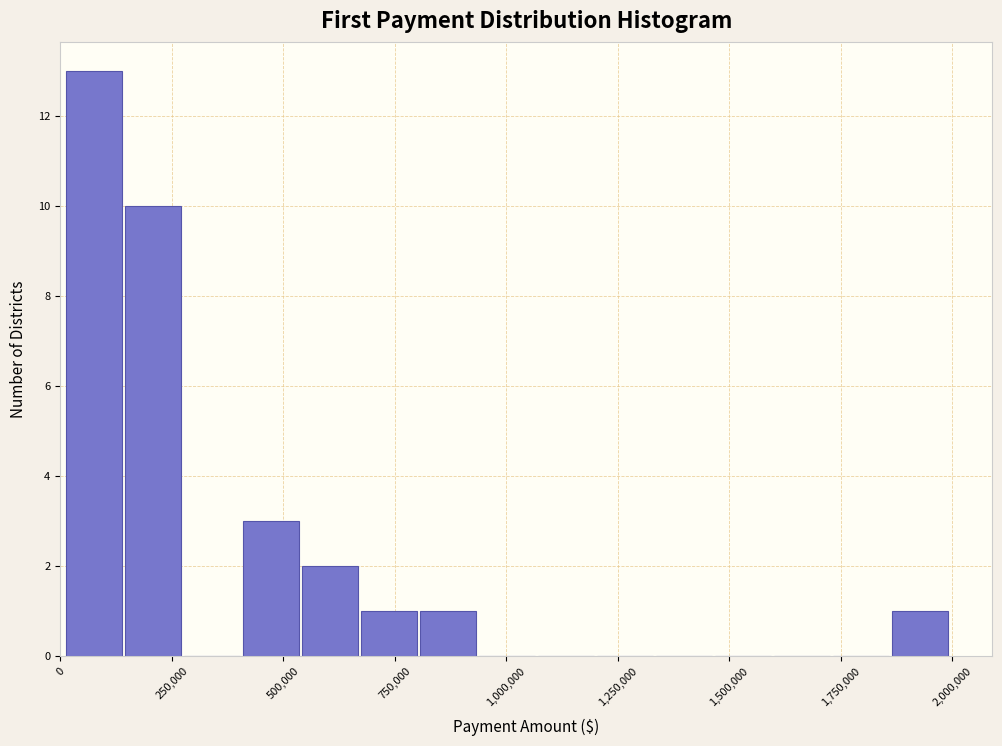

Read against the x-axis, roughly where is the centre of the tallest bar?

100000